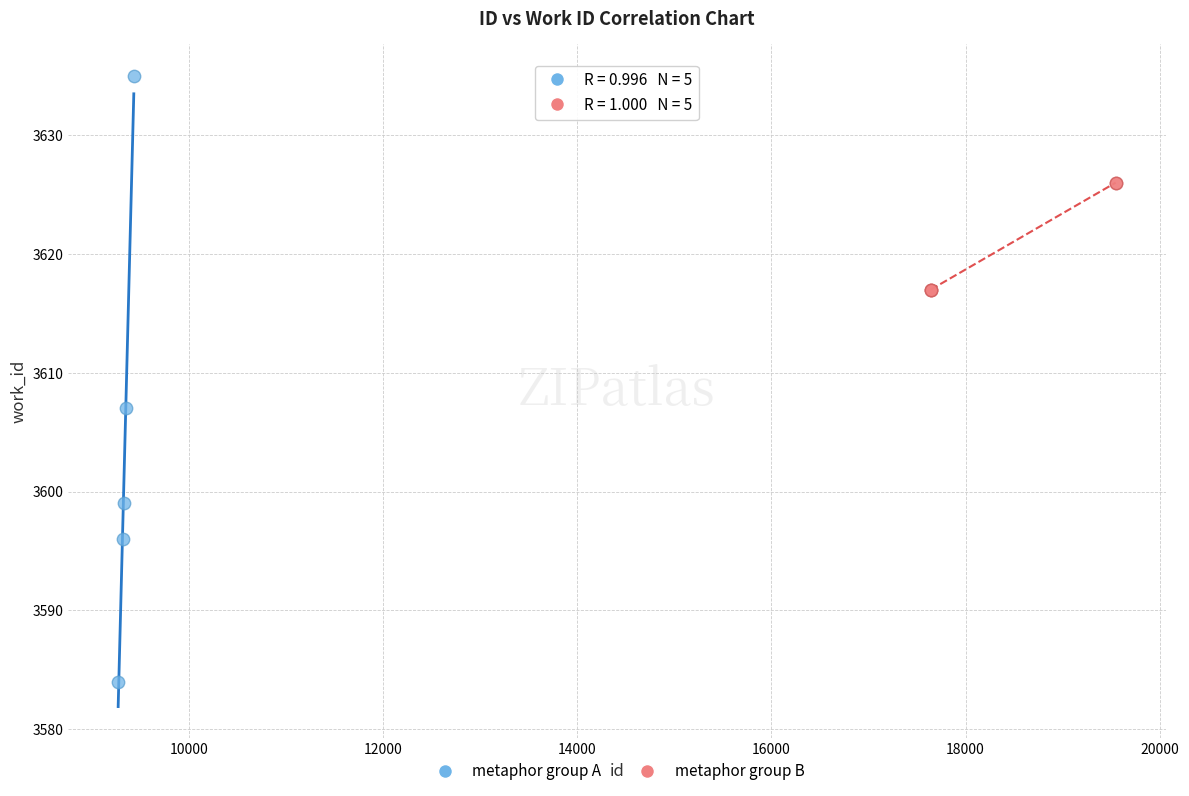

Which series reaches the maximum Y coordinate?

metaphor group A